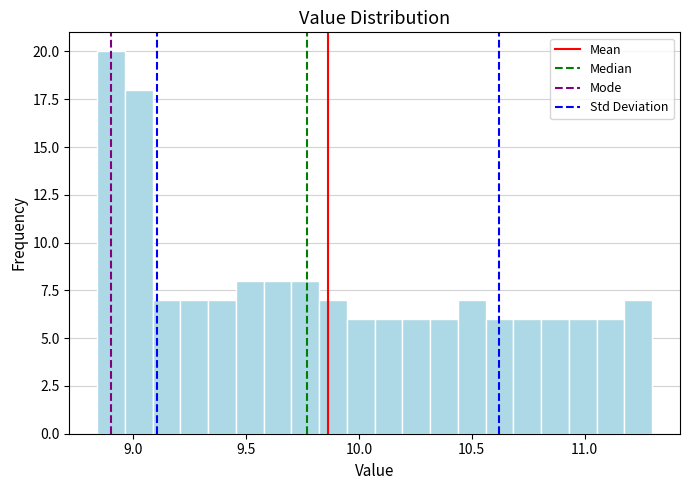

Around what value on the x-axis is the tallest bar? Give the approximate position of its centre, as read against the axis.

8.90